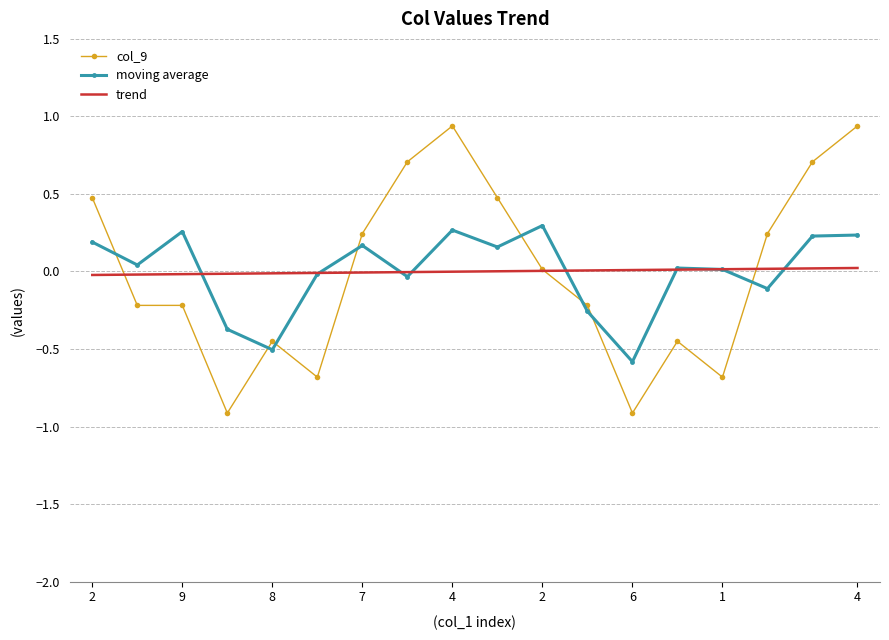

What is the minimum value for moving average?

-0.6